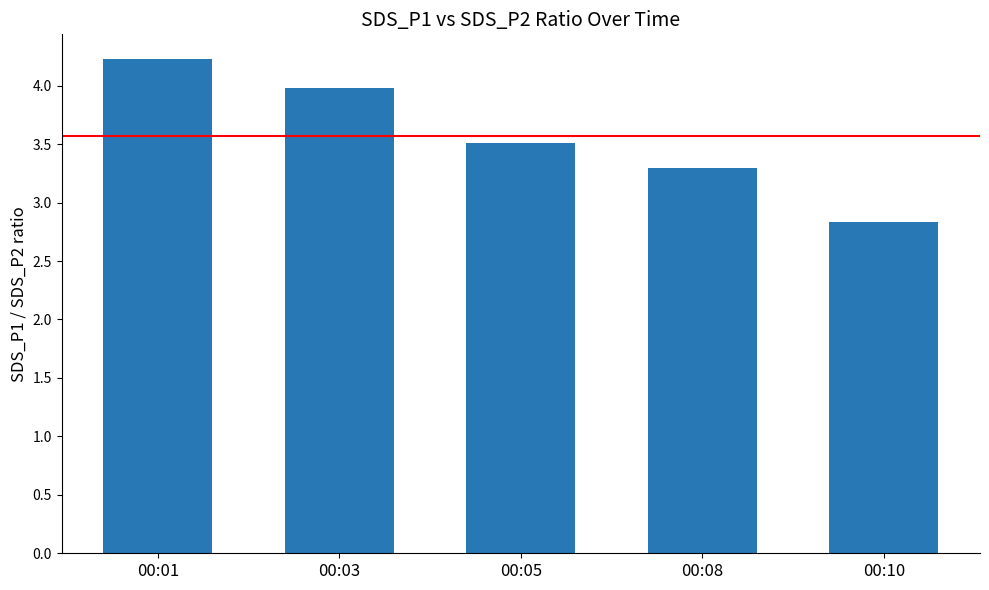

Where is the data nearest to the value 3?

00:10